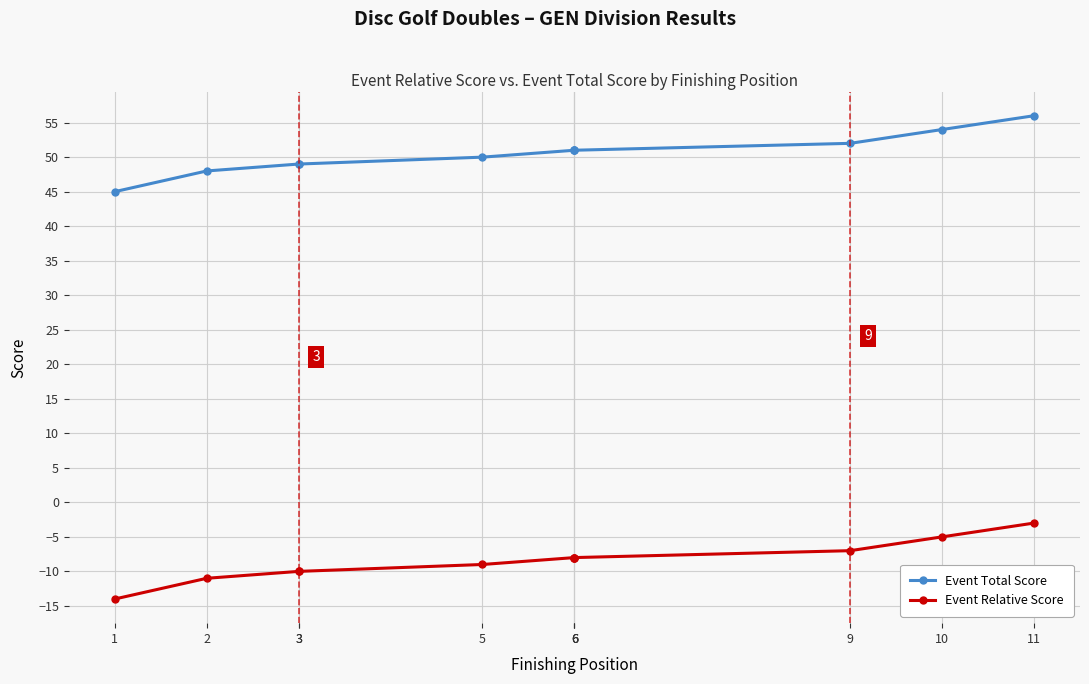

What is the sum of the Event Total Score values at 3 and 6?

100